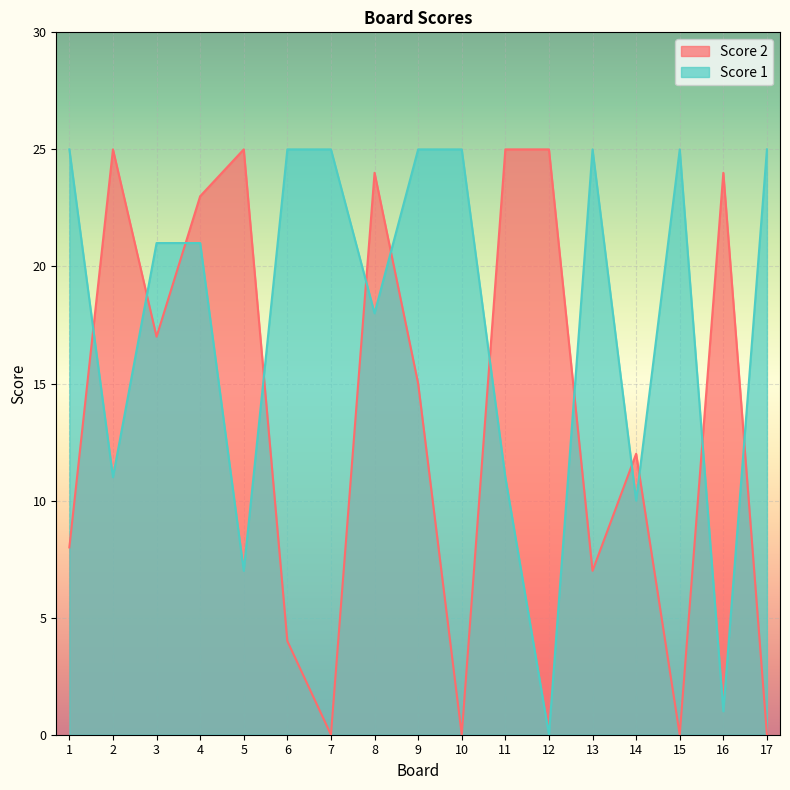

What is the difference between the highest and lowest values at 11?

14